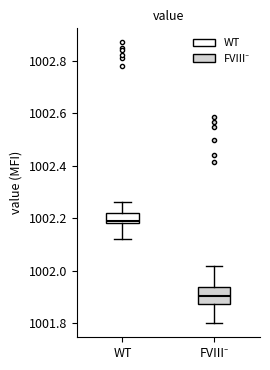

Where is the upper edge of the box for WT on the y-axis? The values are not printed on the chart, so give them approximately, as read against the axis.

1002.22